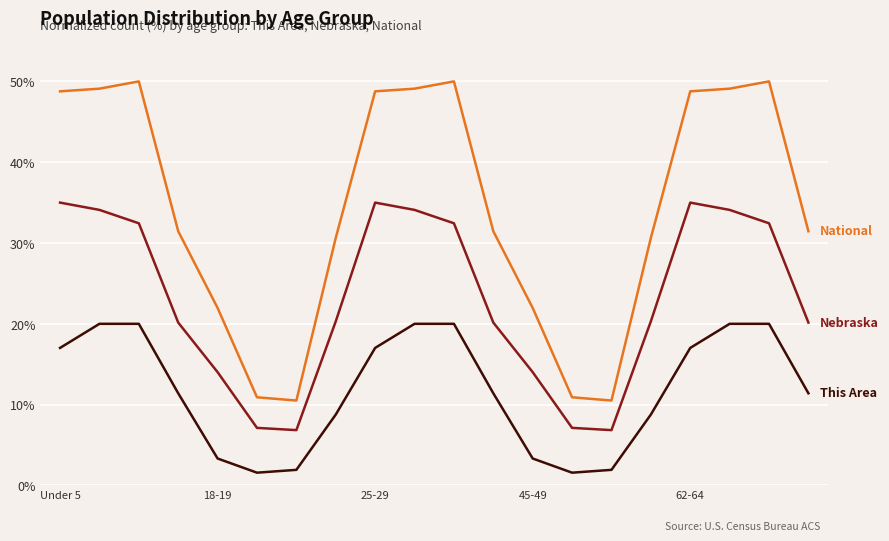

What is the smallest value displayed?

1.6